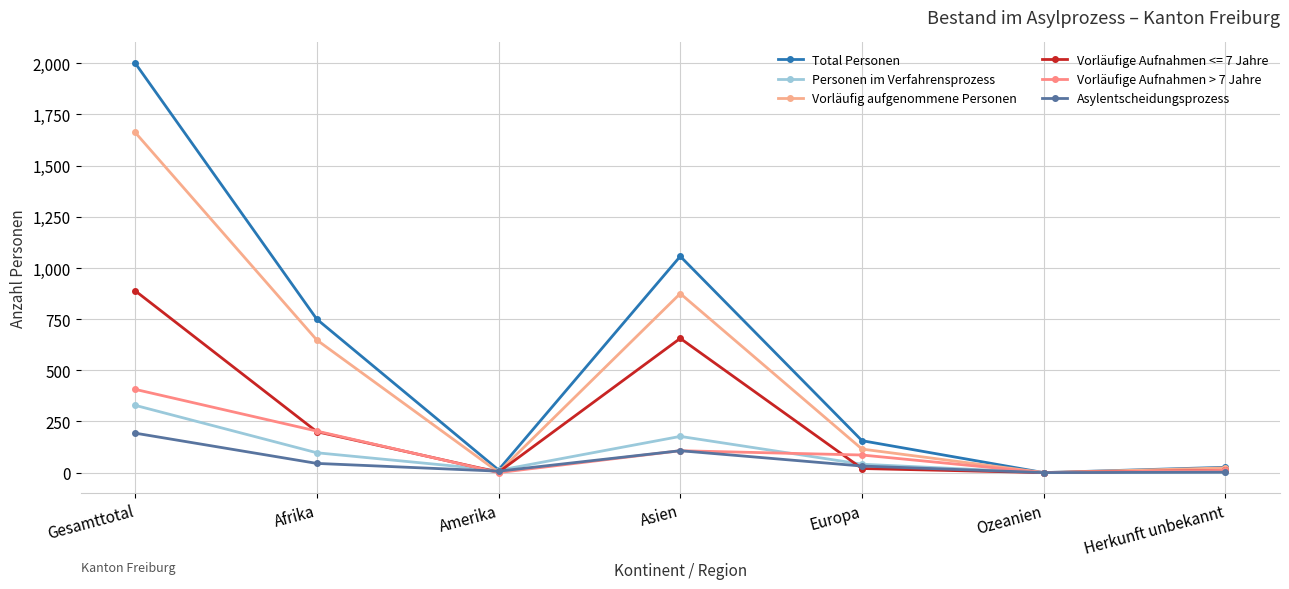

At which category is the sum across all series the highest?

Gesamttotal